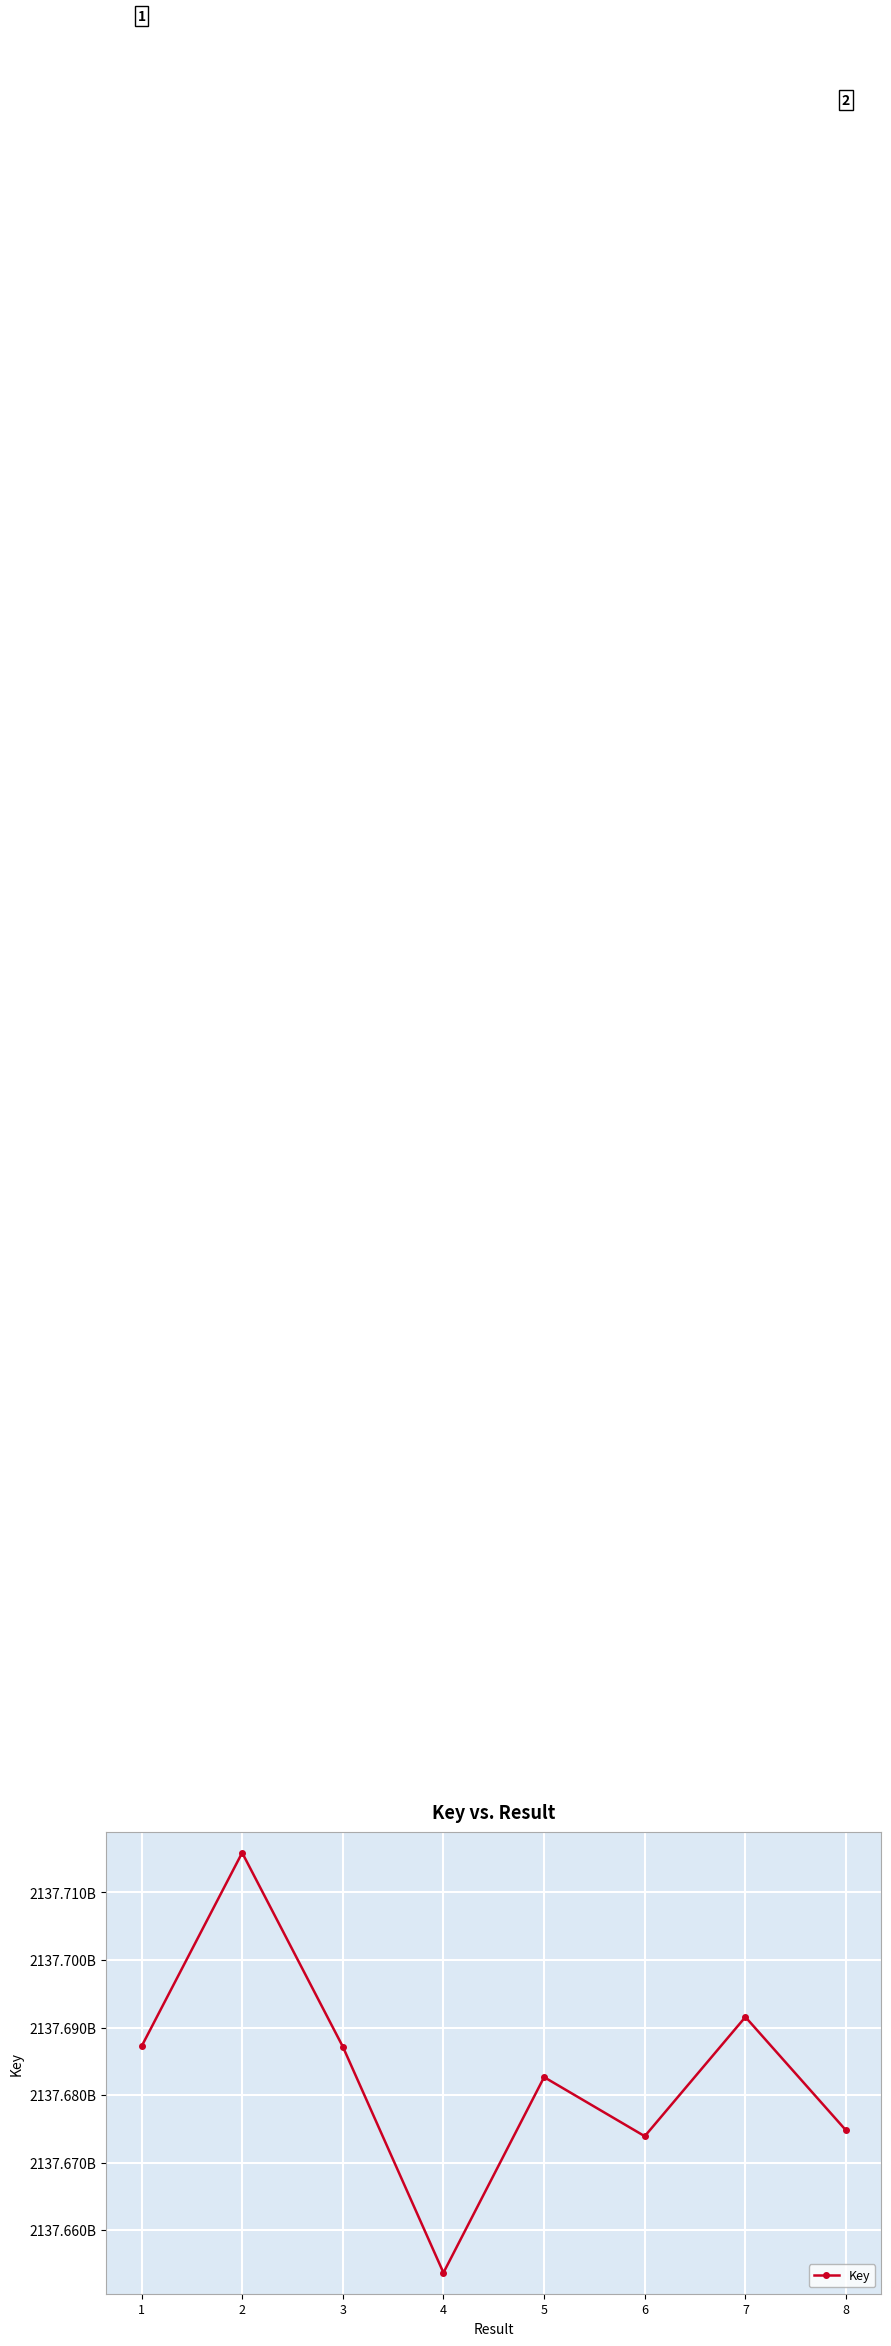

Rank the categories by value from highest to lowest.

2, 7, 1, 3, 5, 8, 6, 4